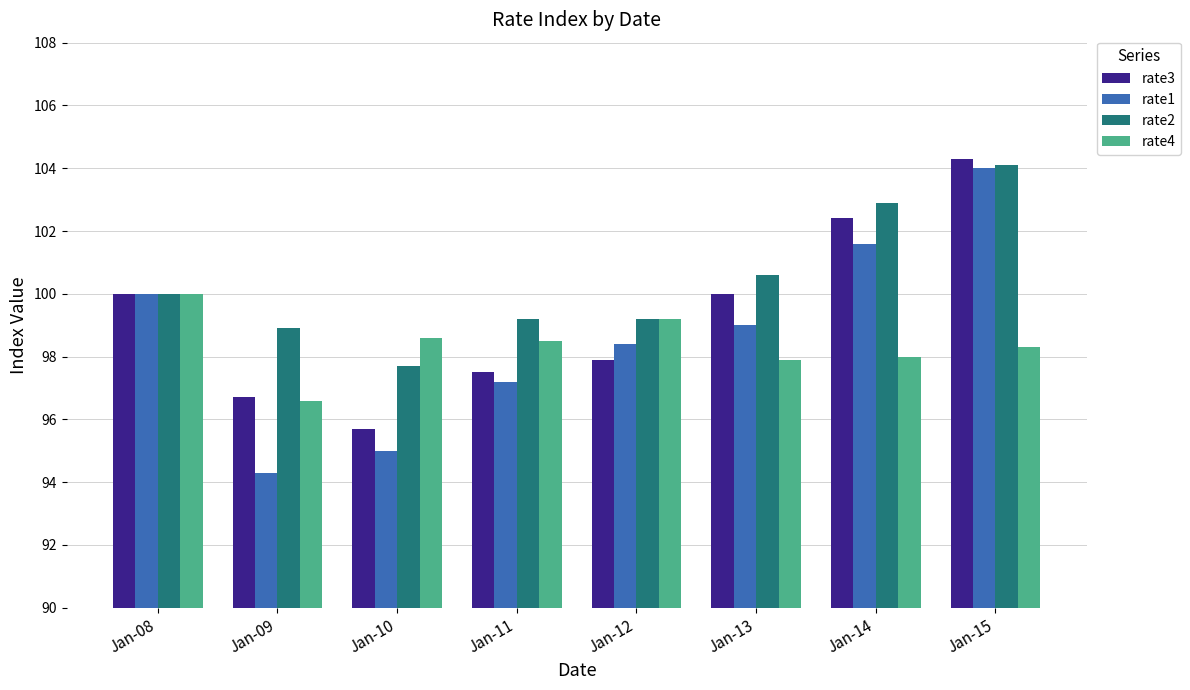

Which series has the widest spread of values?

rate1